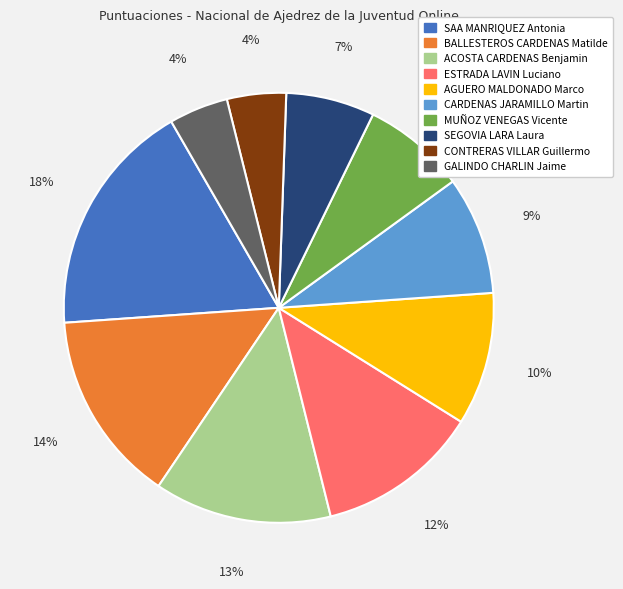

Is it true that SAA MANRIQUEZ Antonia is 18% of the pie?

True